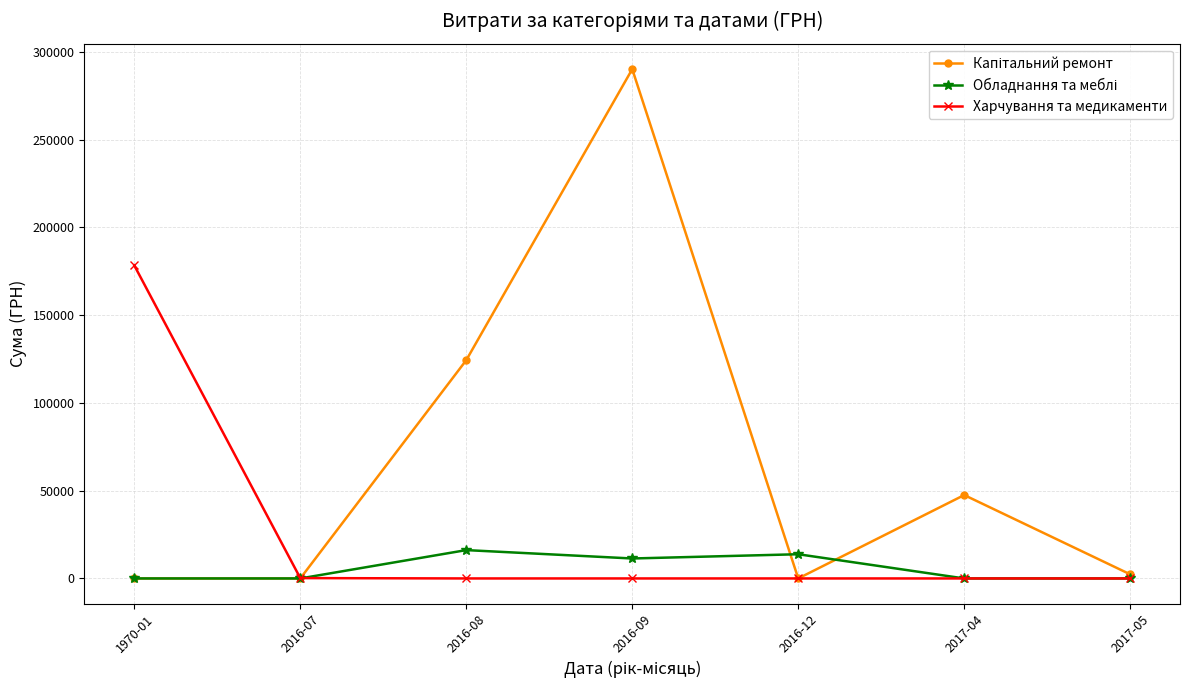

What is the label of the 4th point from the right?

2016-09